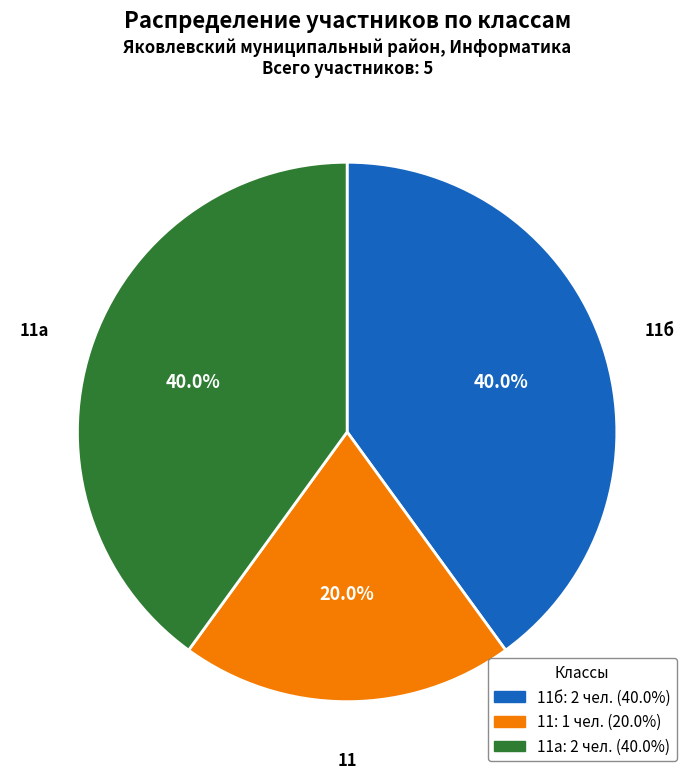

Is there a majority slice in this chart?

No